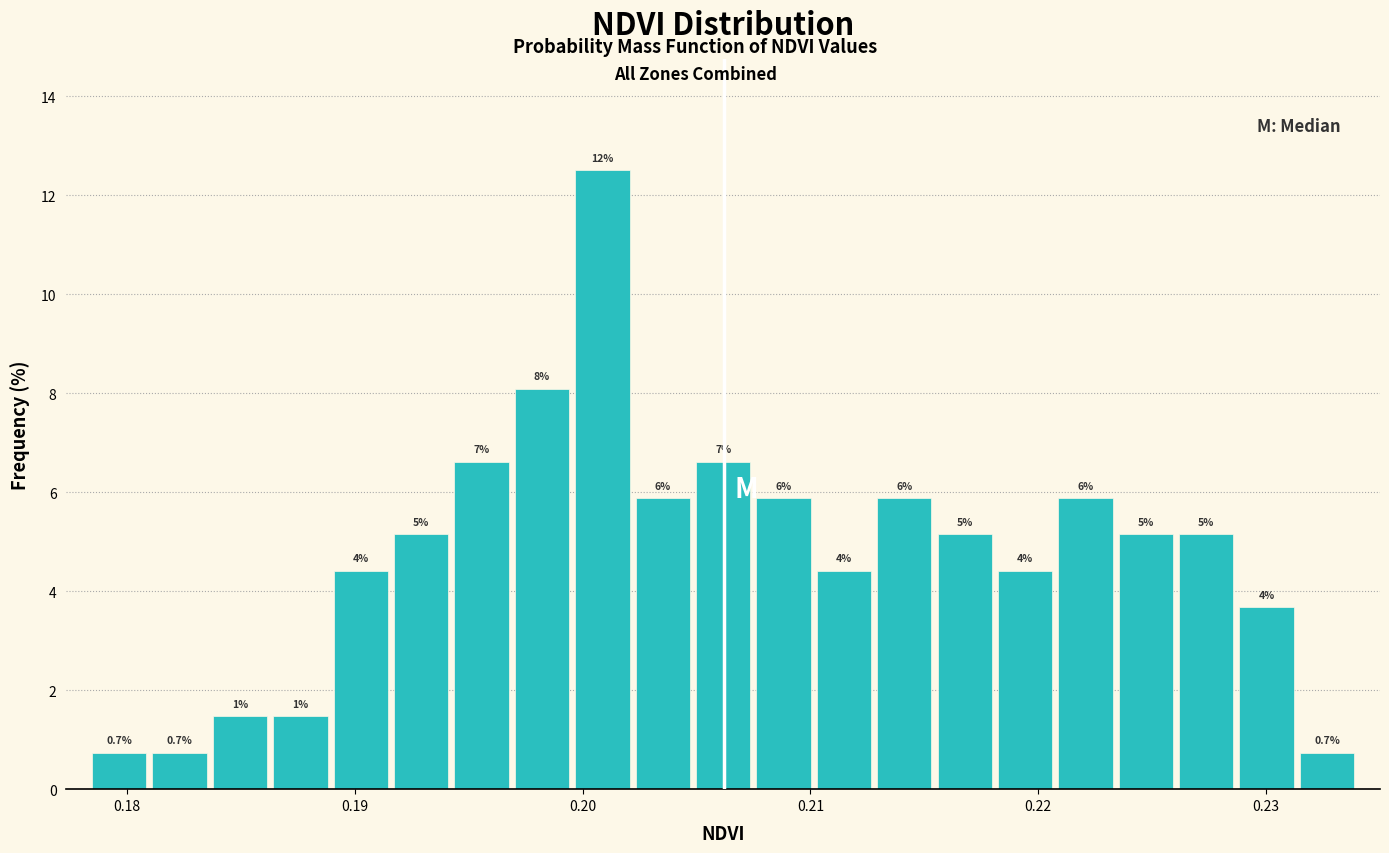

Read against the x-axis, roughly where is the centre of the tallest bar?

0.201